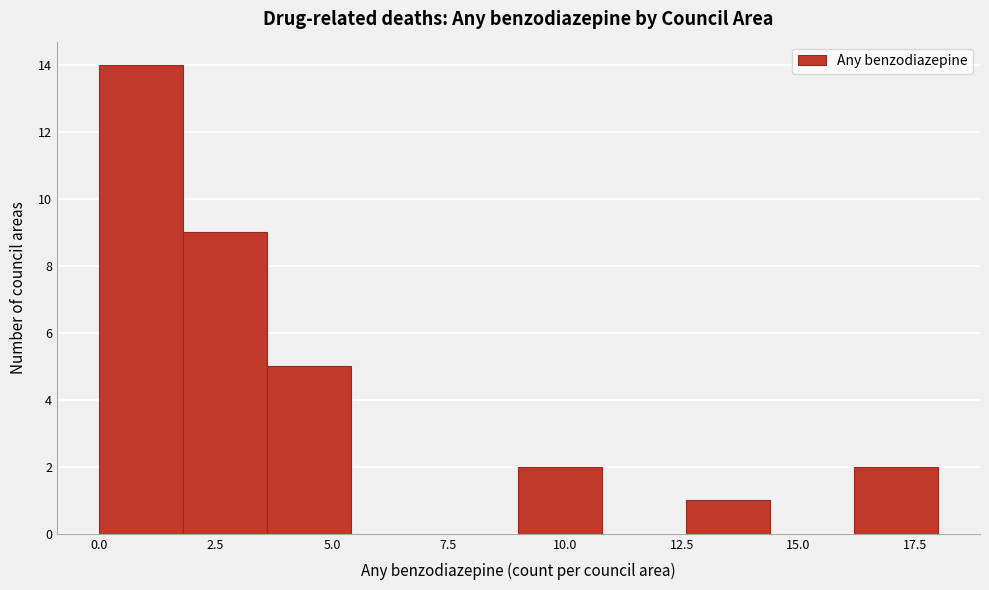

Around what value on the x-axis is the tallest bar? Give the approximate position of its centre, as read against the axis.

1.0